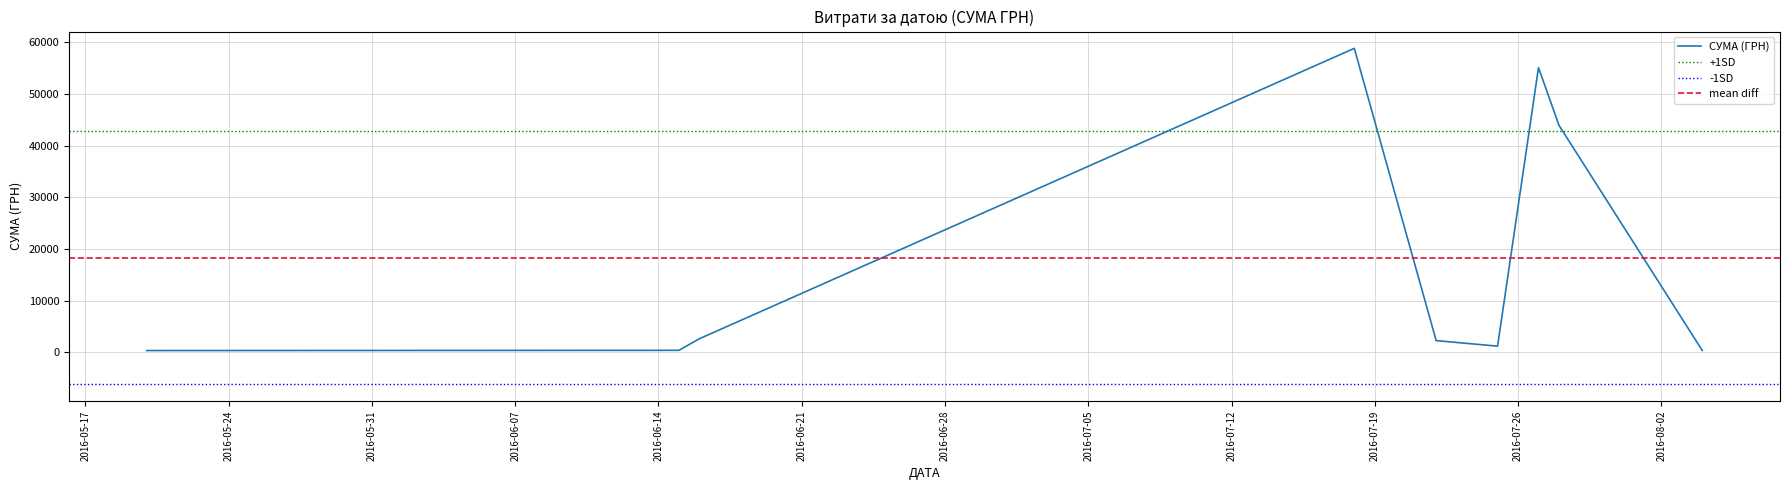

Rank the categories by value from lowest to highest.

7, 17, 18, 16, 9, 5, 39, 0, 38, 28, 19, 24, 11, 8, 4, 26, 12, 25, 29, 14, 30, 3, 13, 2, 36, 22, 31, 15, 10, 37, 21, 23, 6, 27, 34, 32, 35, 20, 33, 1